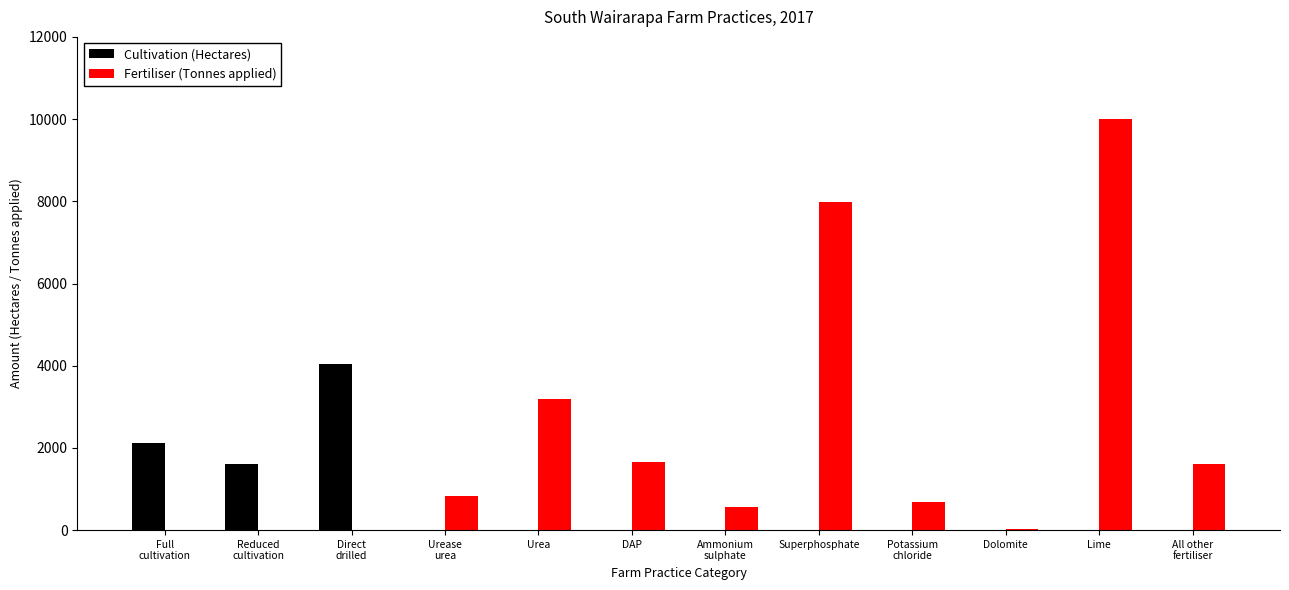

What is the sum of all Fertiliser (Tonnes applied) values?

26531.5